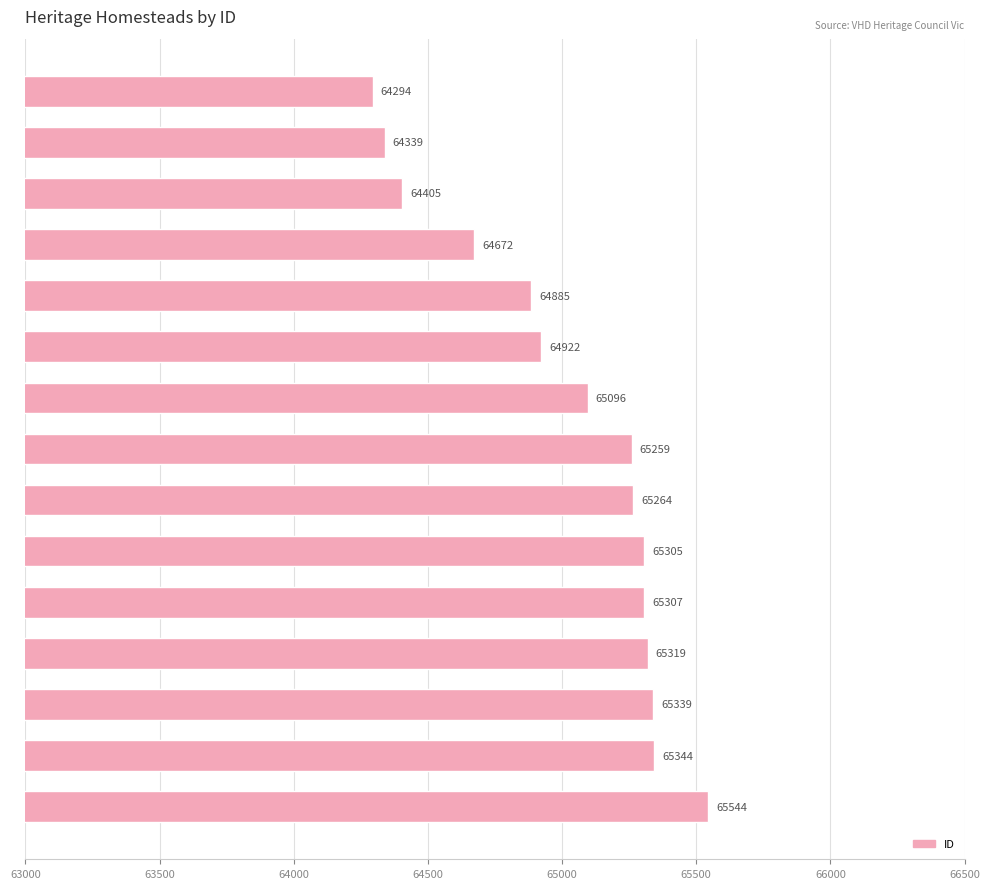

What is the sum of all values?

975294